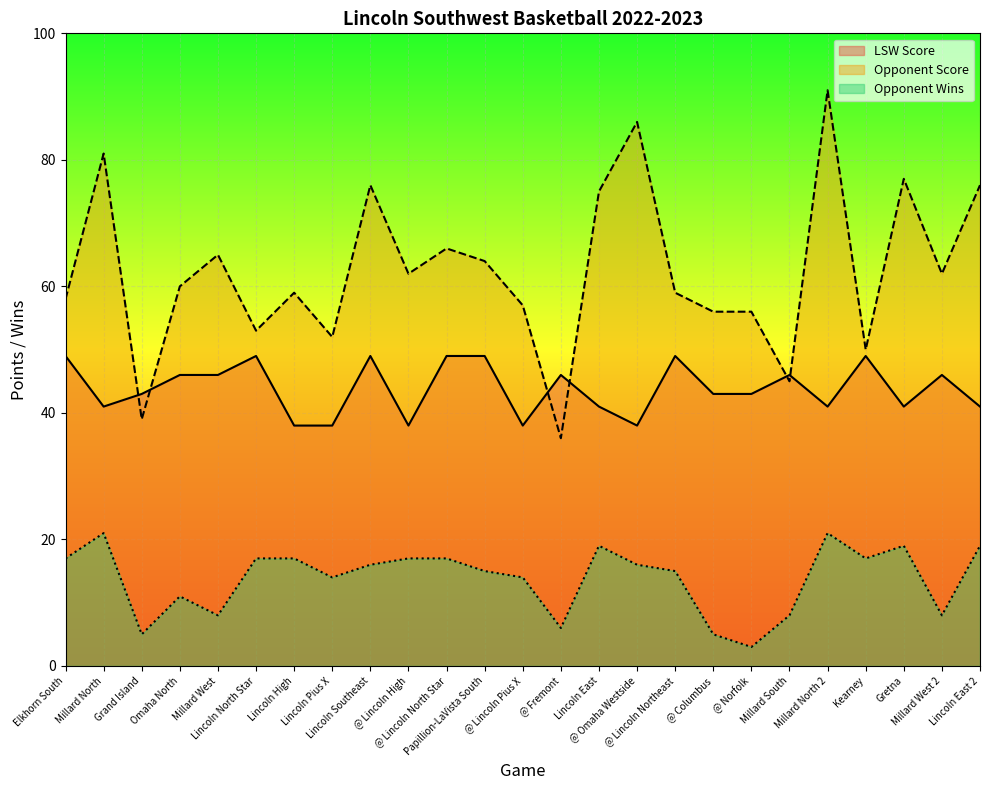

At which category does the chart reach its minimum across all series?

@ Norfolk